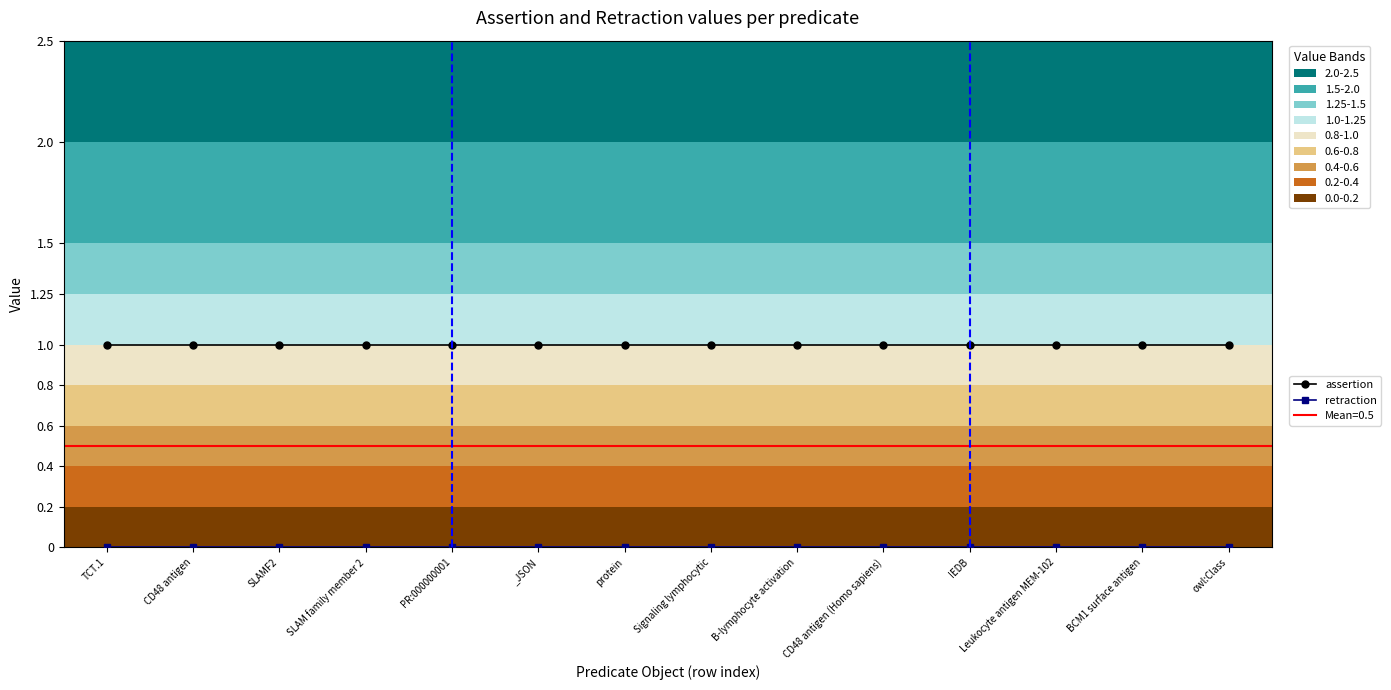

True or false: assertion and retraction cross at least once.

False